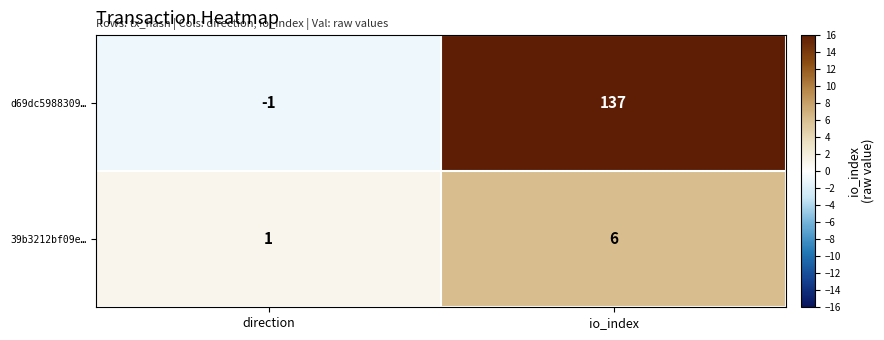

How many data points does each series have?

2